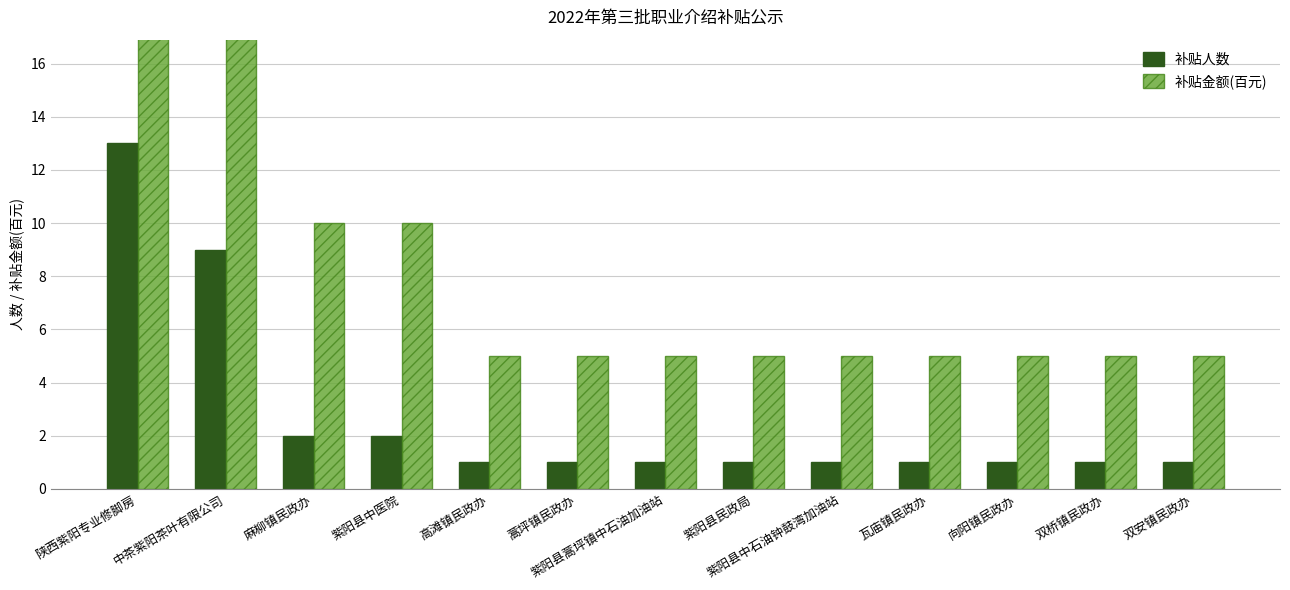

What is the smallest value displayed?

1